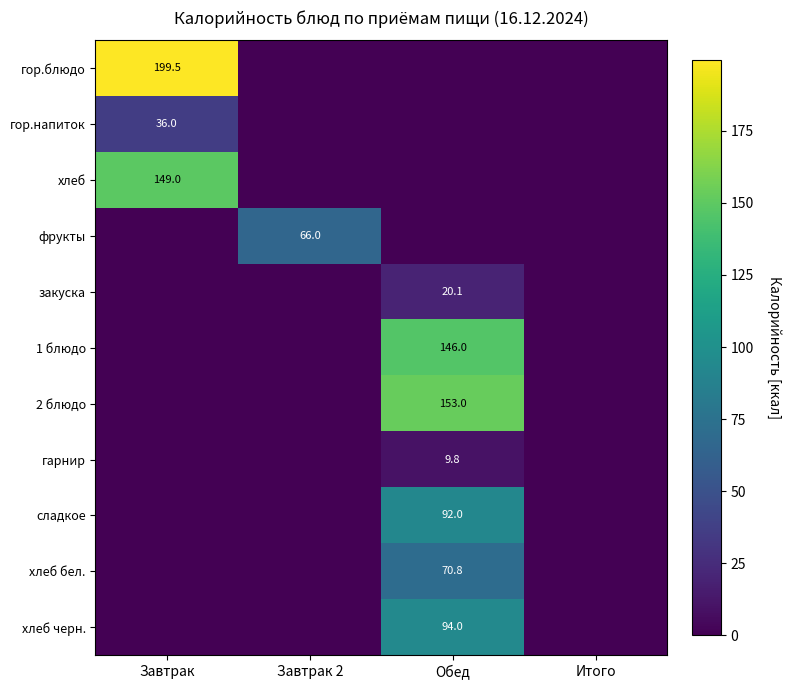

Is it true that 2 блюдо equals 206.6 at Обед?

False